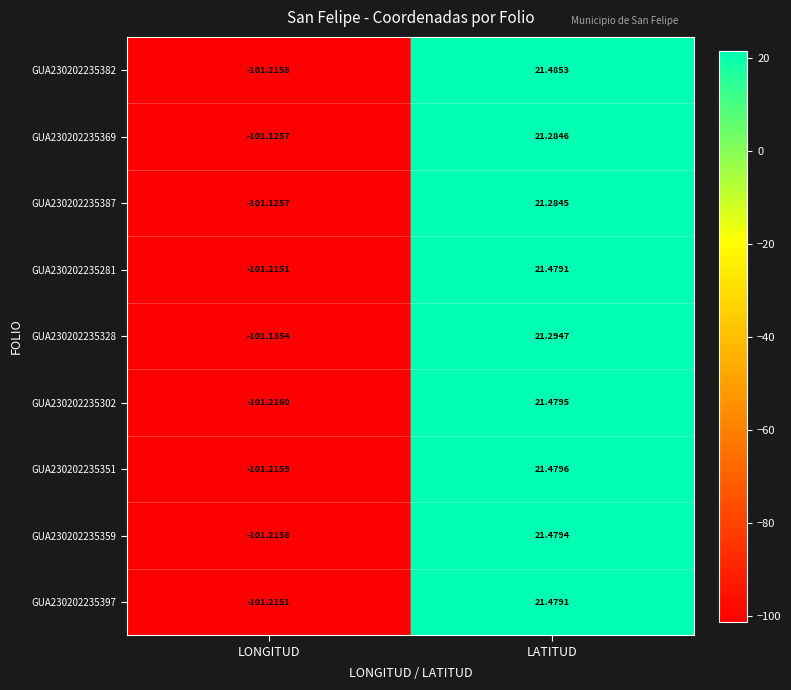

At which category does the chart reach its minimum across all series?

LONGITUD